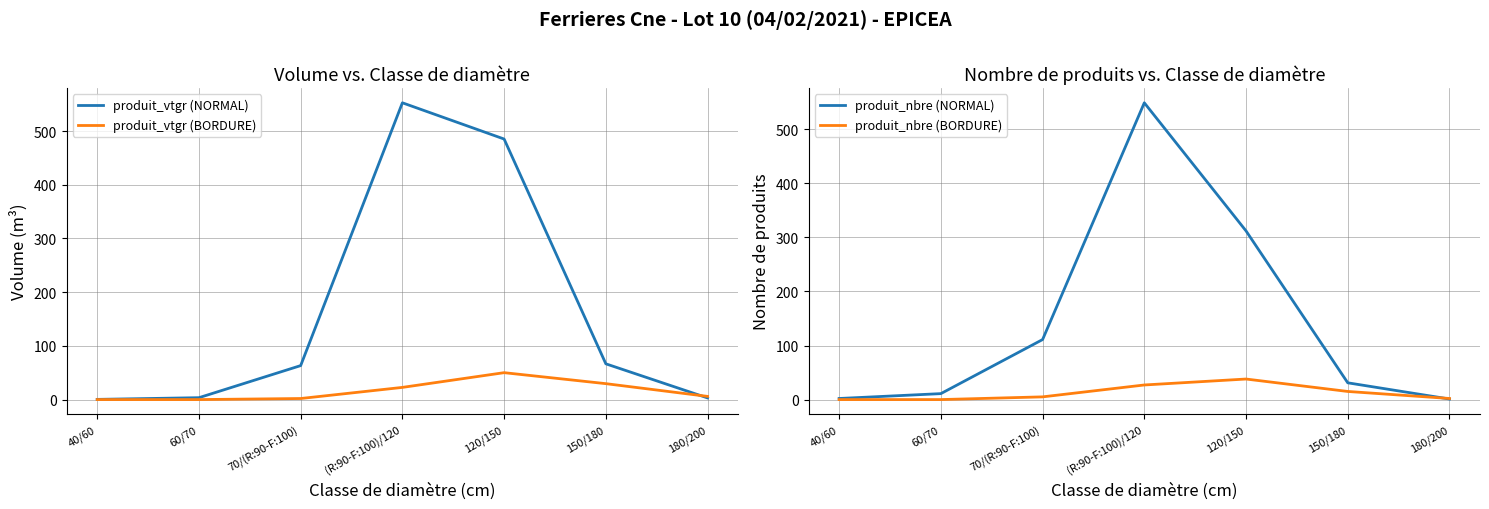

How many times do produit_nbre (NORMAL) and produit_nbre (BORDURE) cross each other?

1